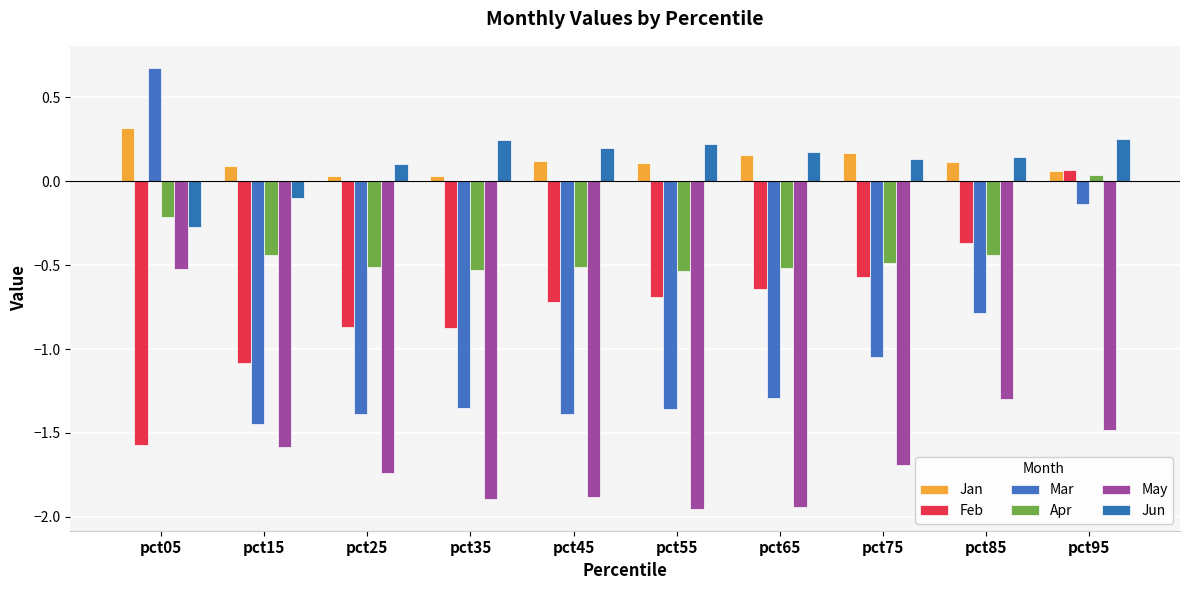

What is the lowest value of the Mar series?

-1.4